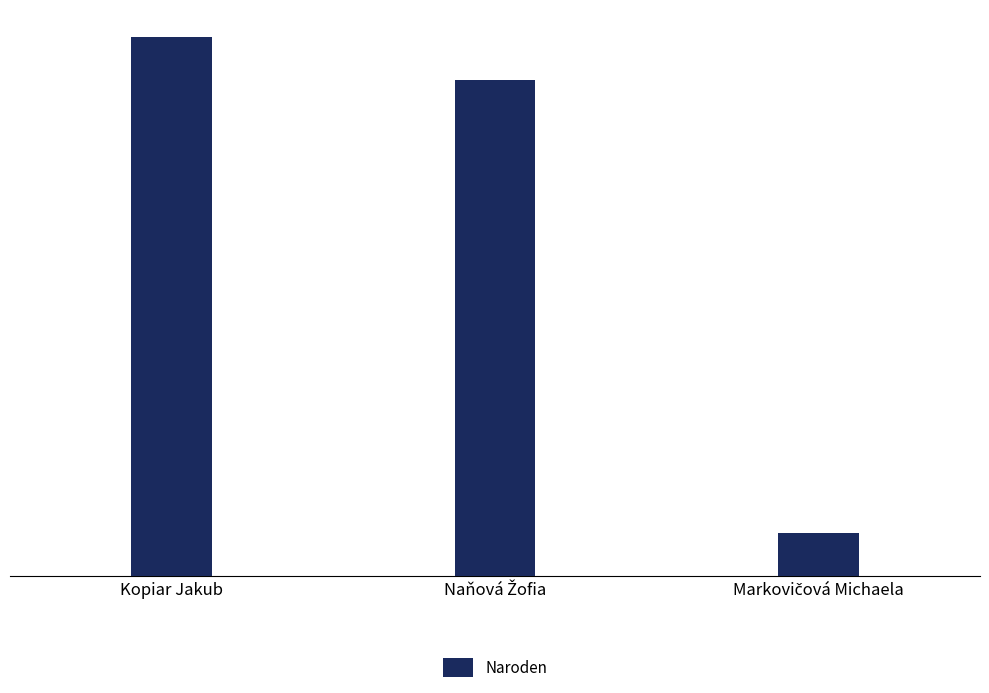

What is the difference between the maximum and second lowest values?

8